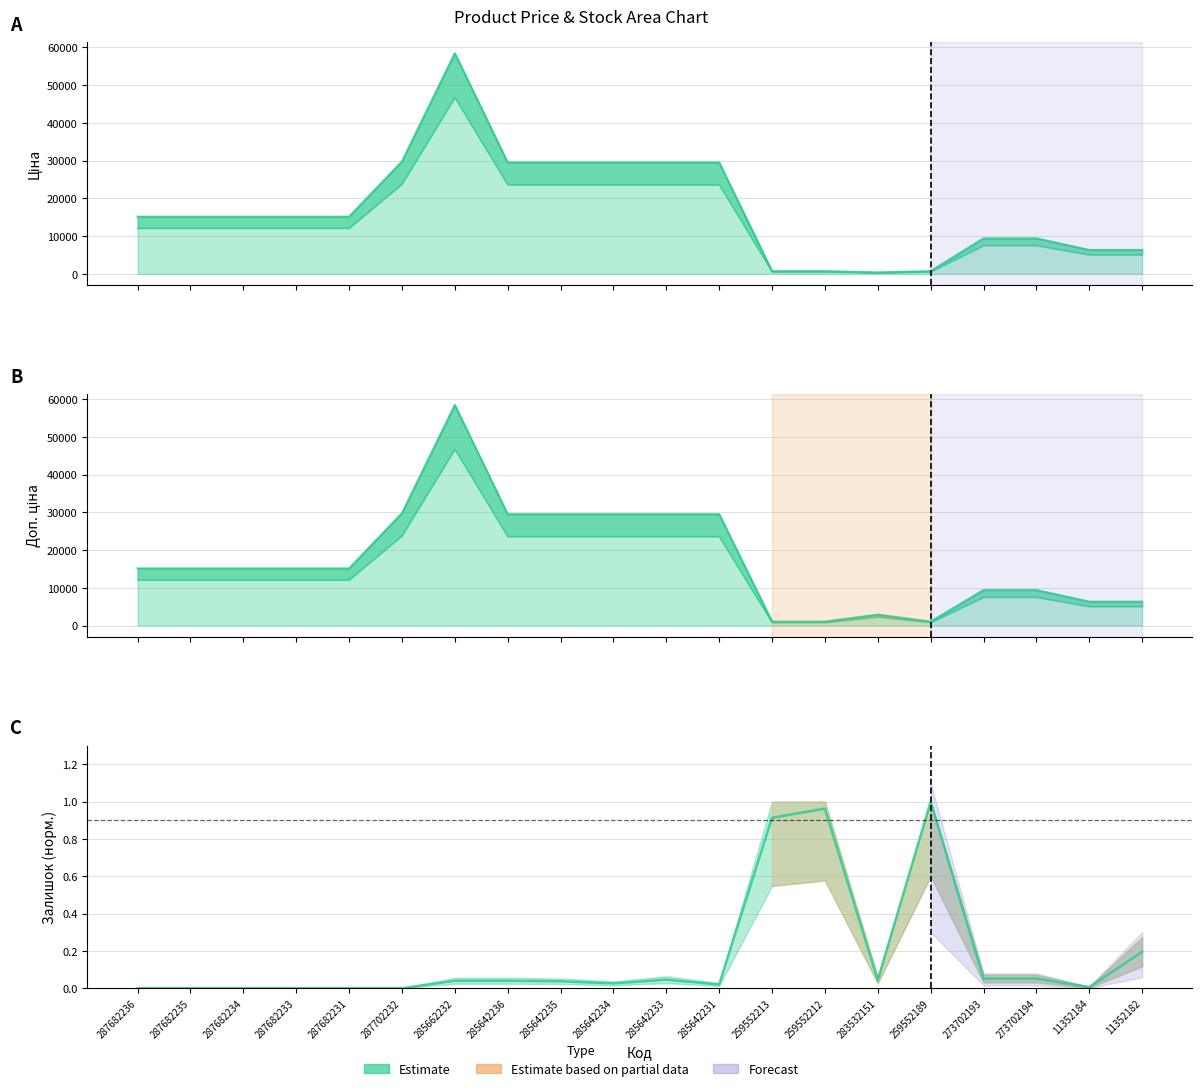

What is the label of the 11th point from the left?

285642233